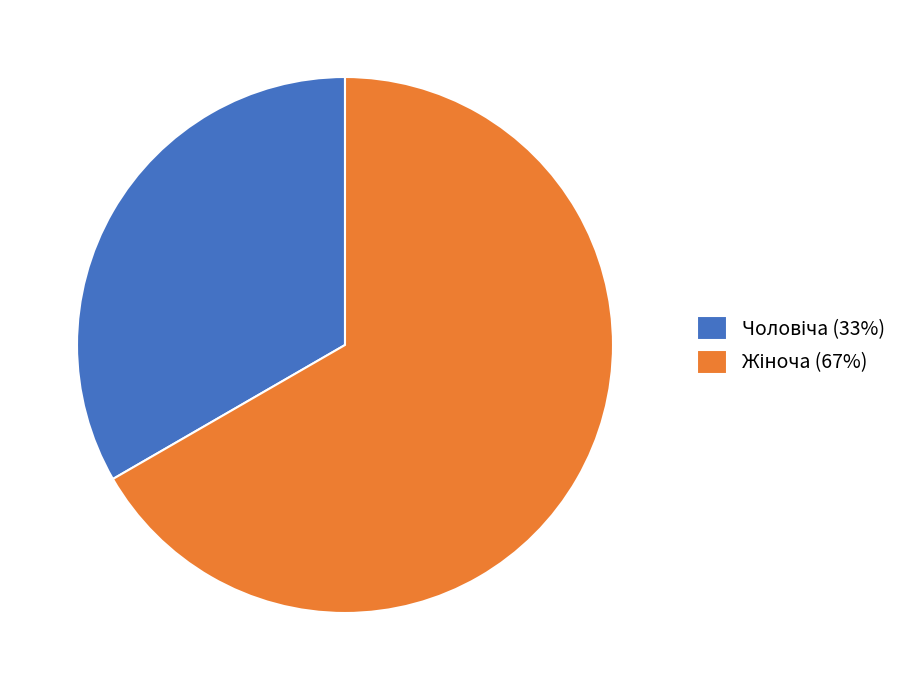

Is there any slice that represents more than half of the pie?

Yes